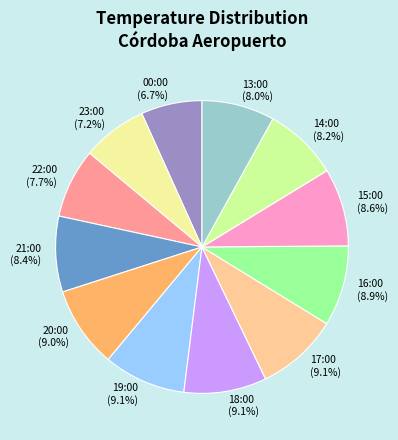

What percentage is the 14:00 slice, to the nearest percent?

8%